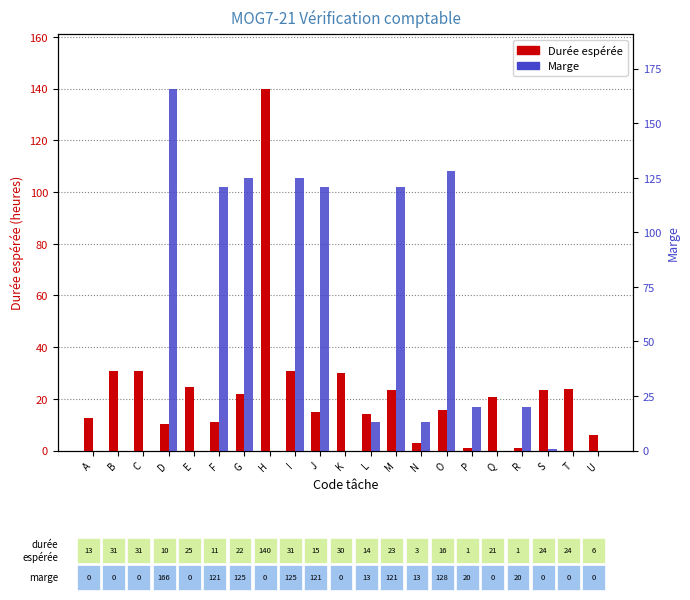

Which has a higher value, J or U?

J